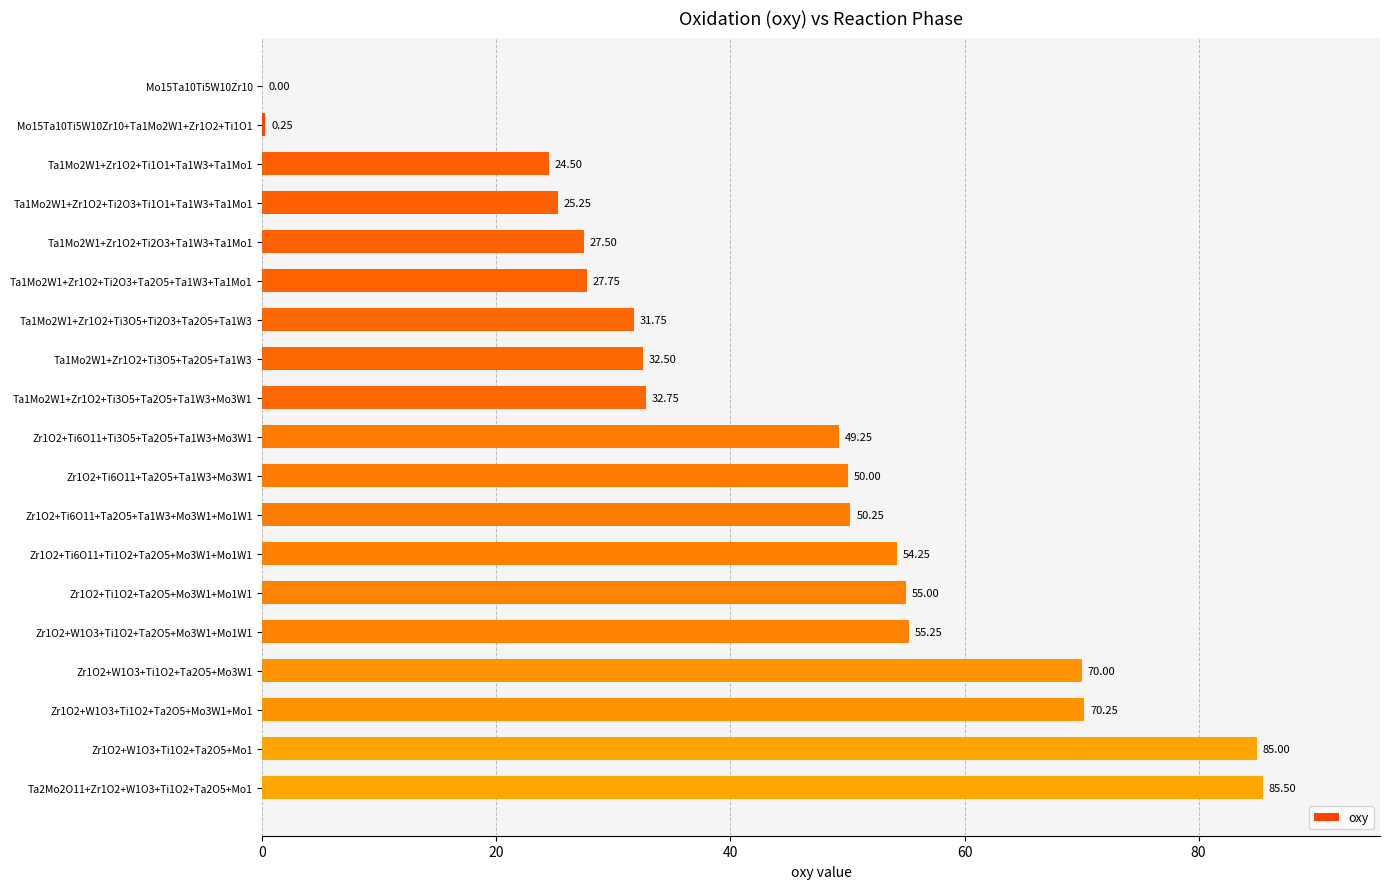

What is the sum of the values at Zr1O2+W1O3+Ti1O2+Ta2O5+Mo3W1+Mo1 and Ta1Mo2W1+Zr1O2+Ti2O3+Ta1W3+Ta1Mo1?

97.8